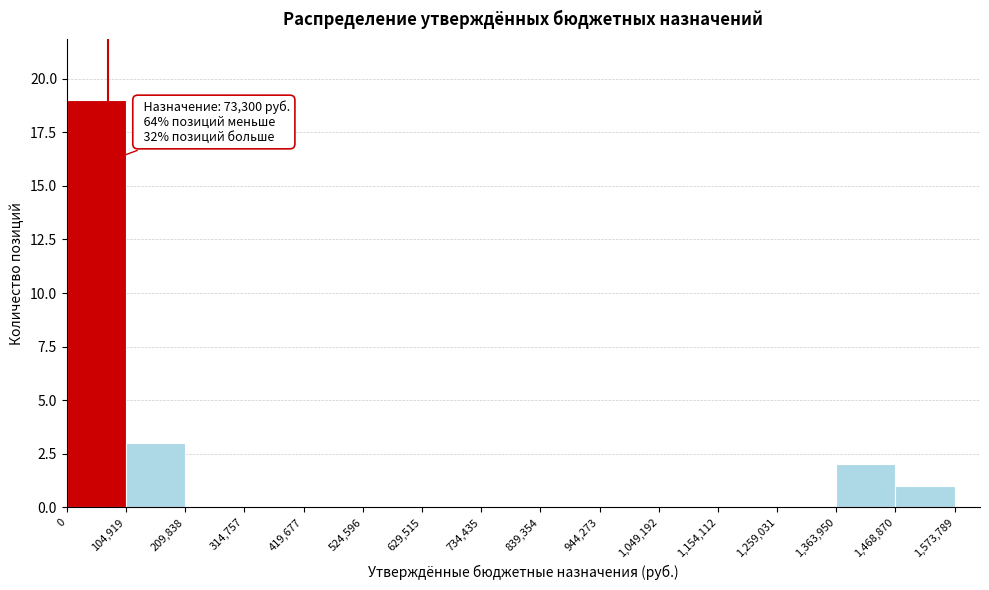

Which range on the x-axis has the tallest bar?

0 to 104,919